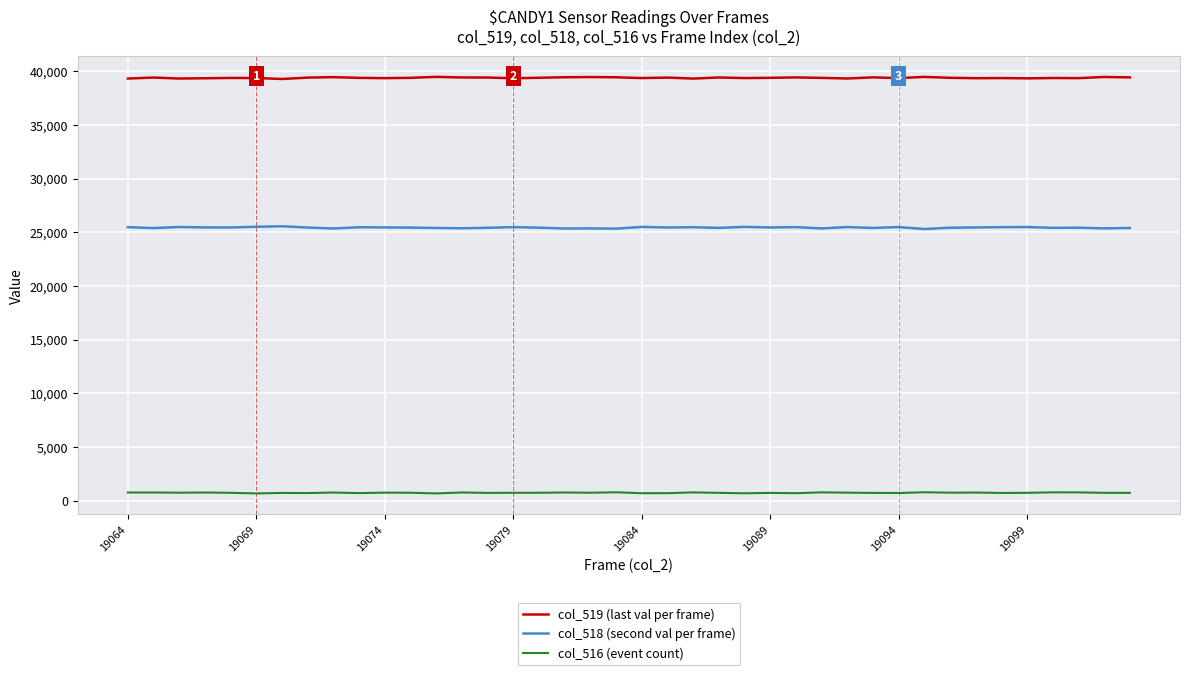

Which series has the largest total across all categories?

col_519 (last val per frame)